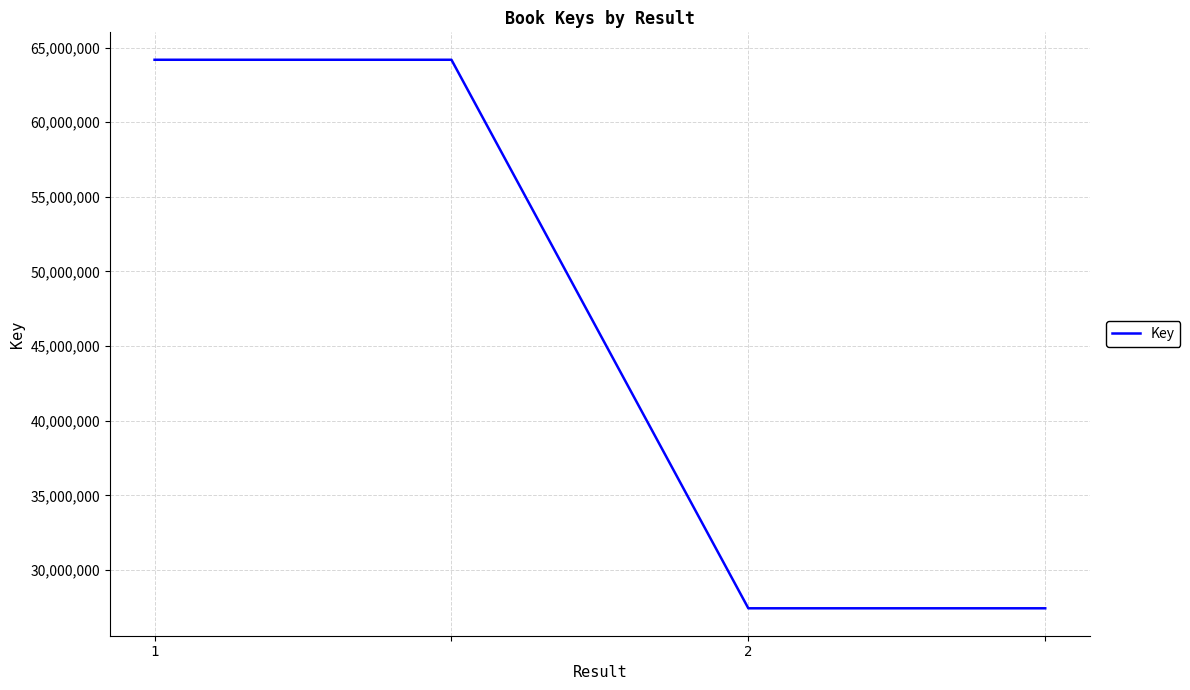

What is the maximum value shown in the chart?

64188090